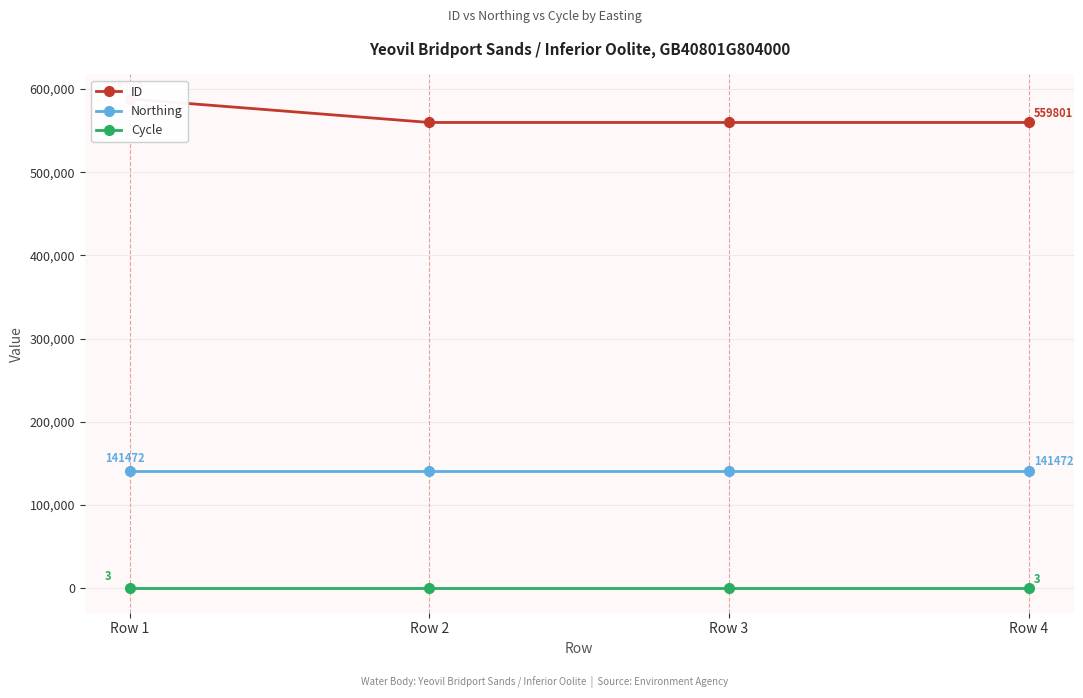

List the labels in order of Cycle value, largest first.

Row 1, Row 2, Row 3, Row 4